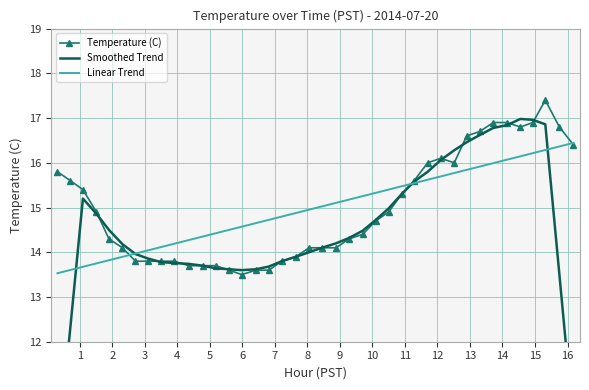

How many data points are less than 14?

13